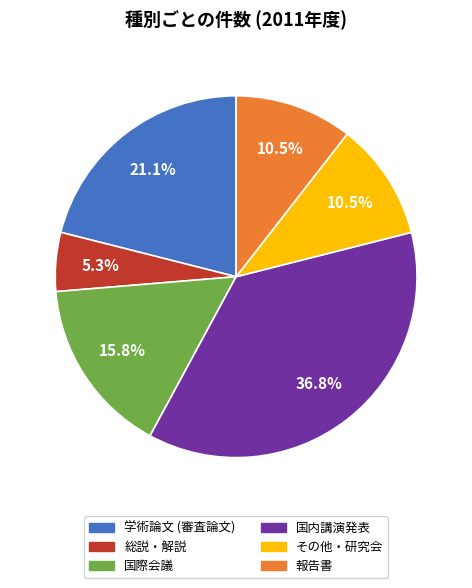

Count the number of slices in the pie.

6